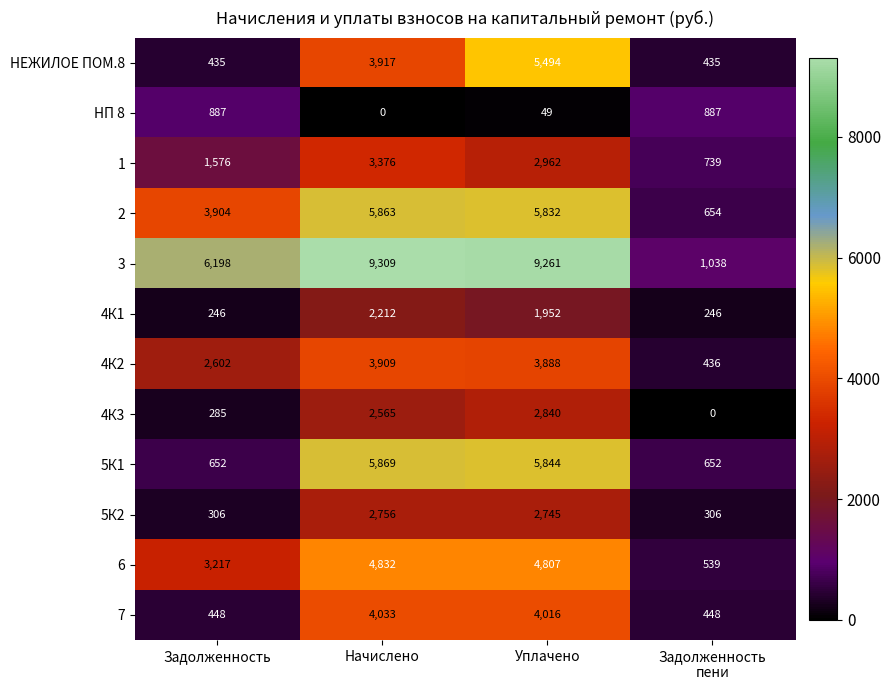

At which label is НП 8 closest to 443?

Уплачено